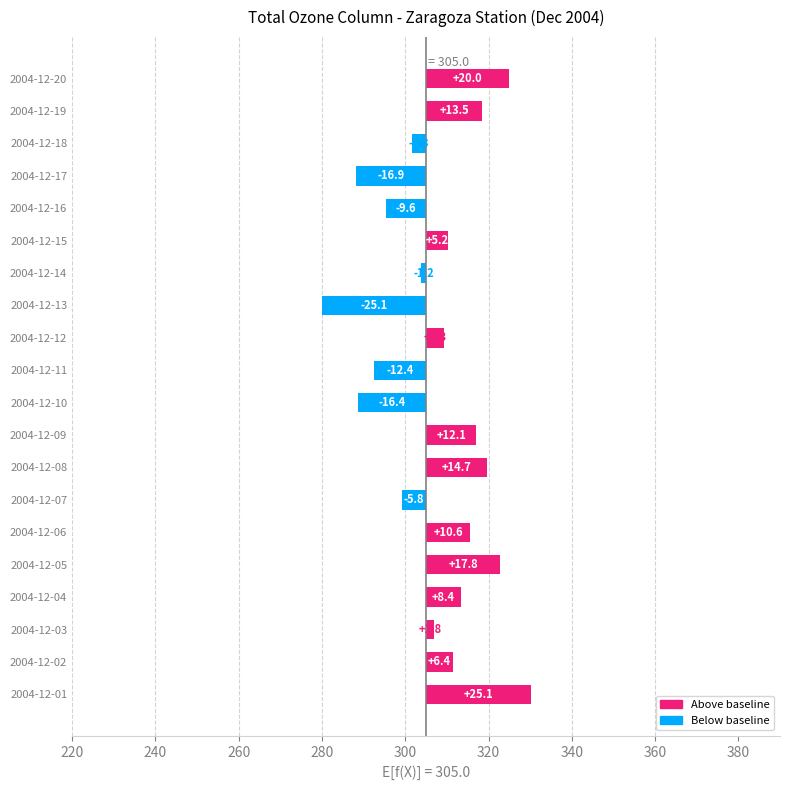

Are the bars grouped side by side (vs. stacked)?

No